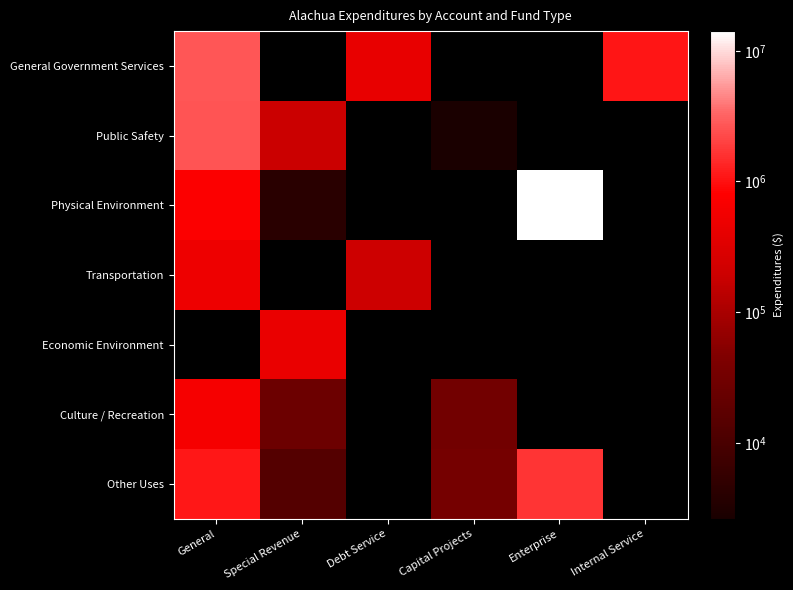

Which category has the highest value across all series?

Enterprise